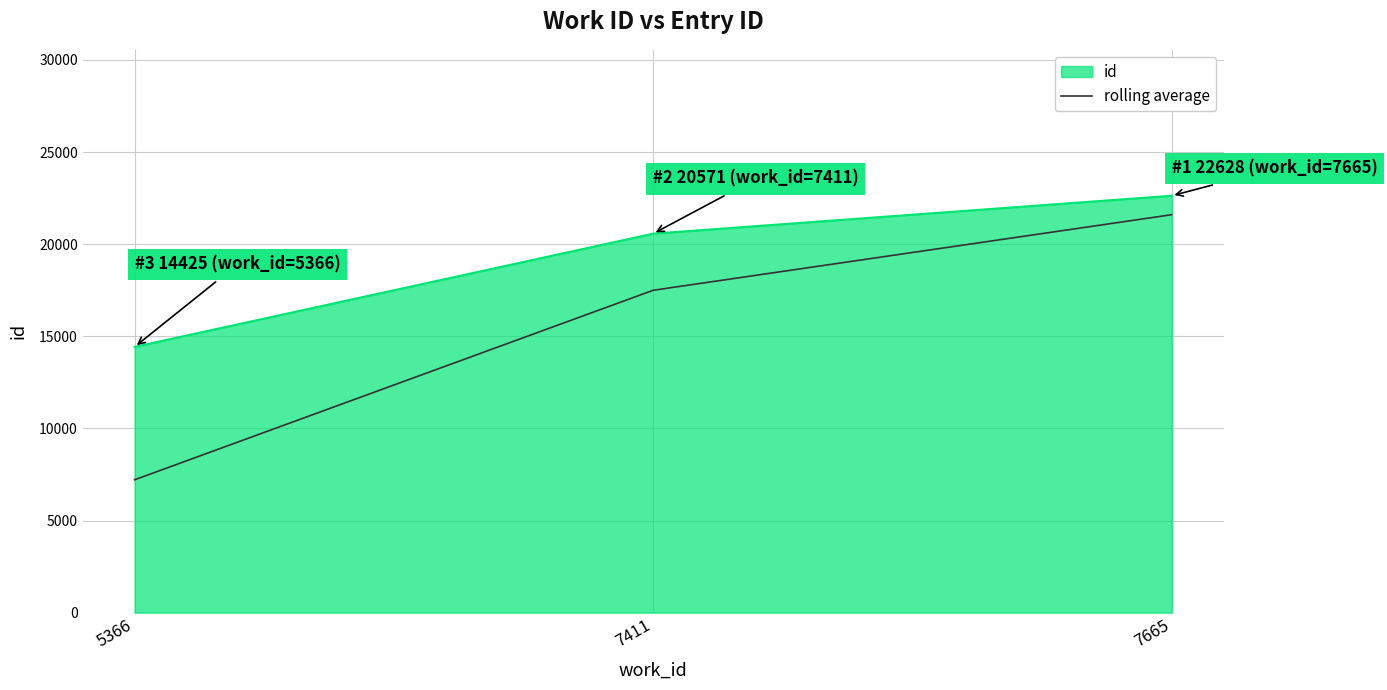

What is the difference between the rolling average values at 7665 and 5366?

14387.0